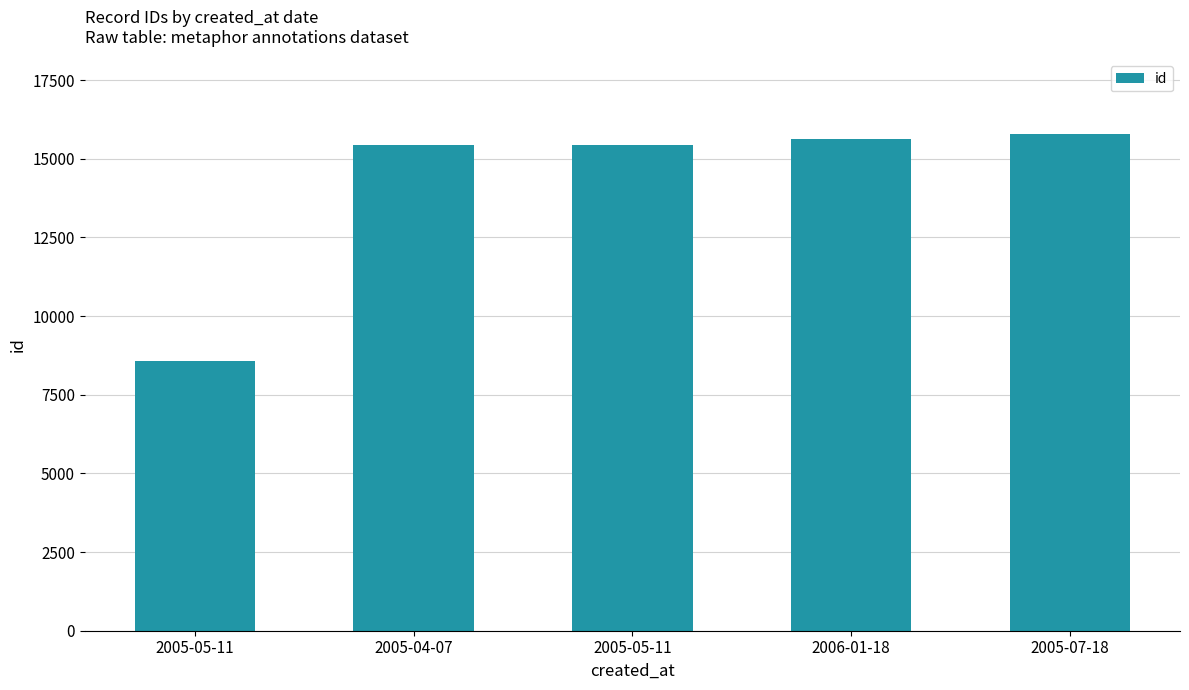

Does the chart contain stacked bars?

No